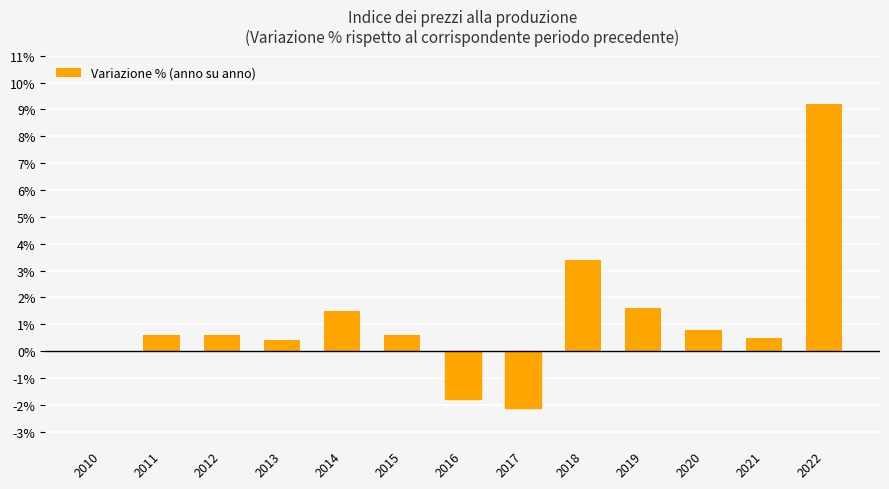

Does the chart contain stacked bars?

No